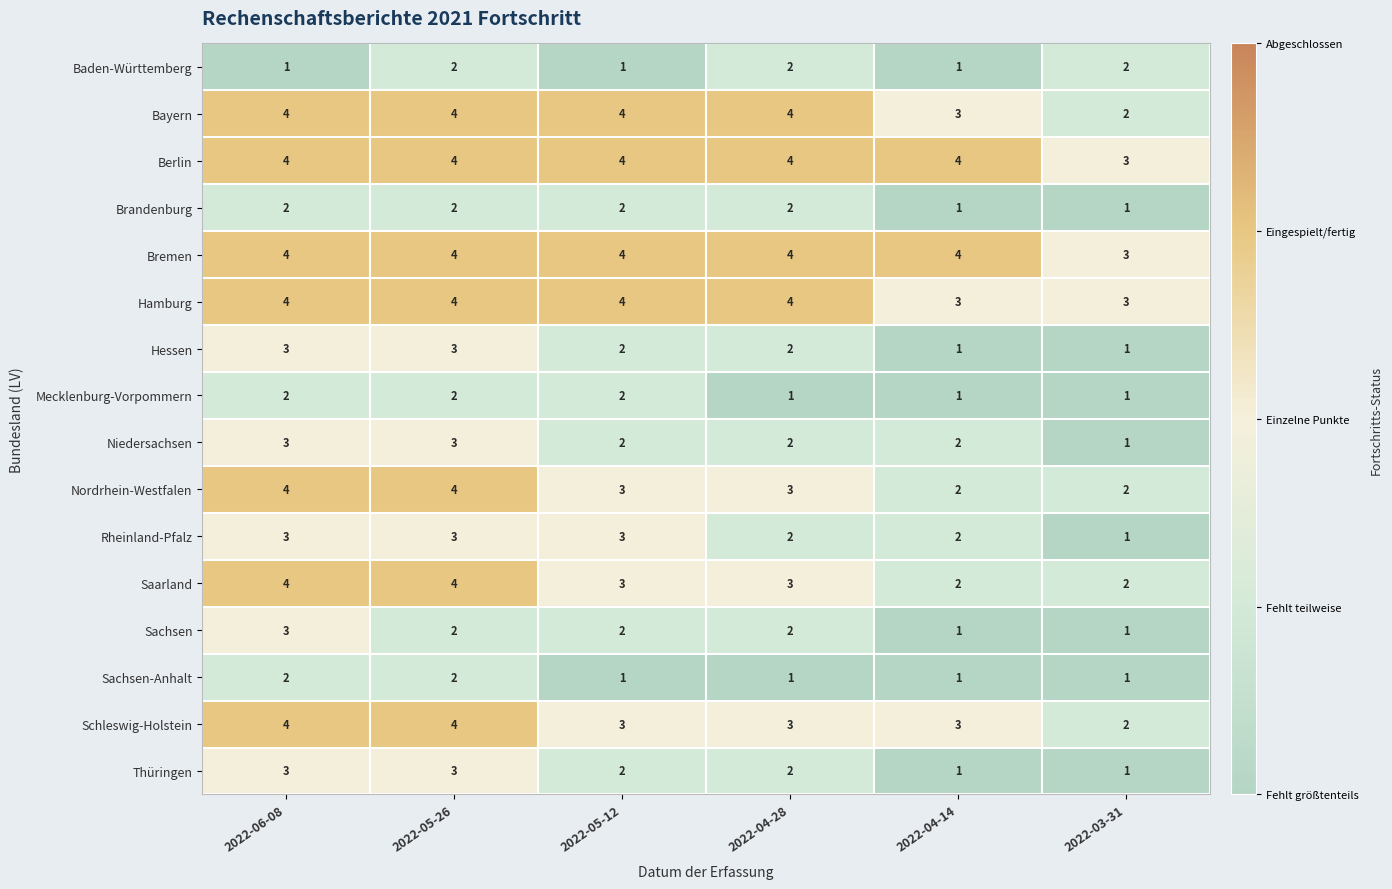

What is the spread (max minus min) of values at 2022-06-08?

3